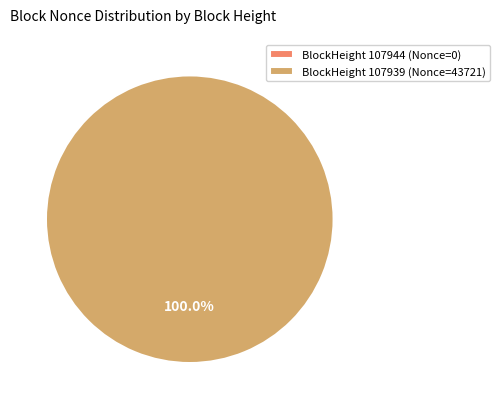

Rank the categories by value from lowest to highest.

107944, 107939